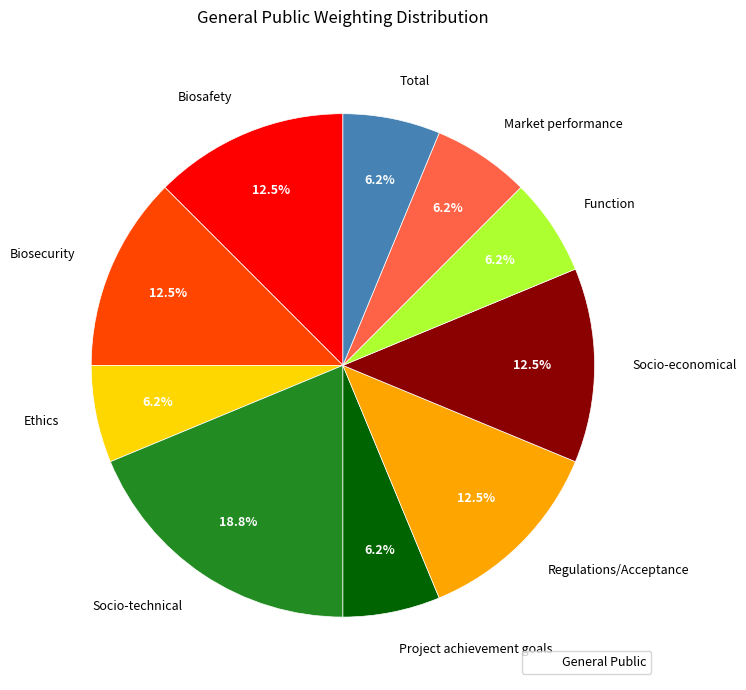

Which category has the biggest portion of the pie?

Socio-technical